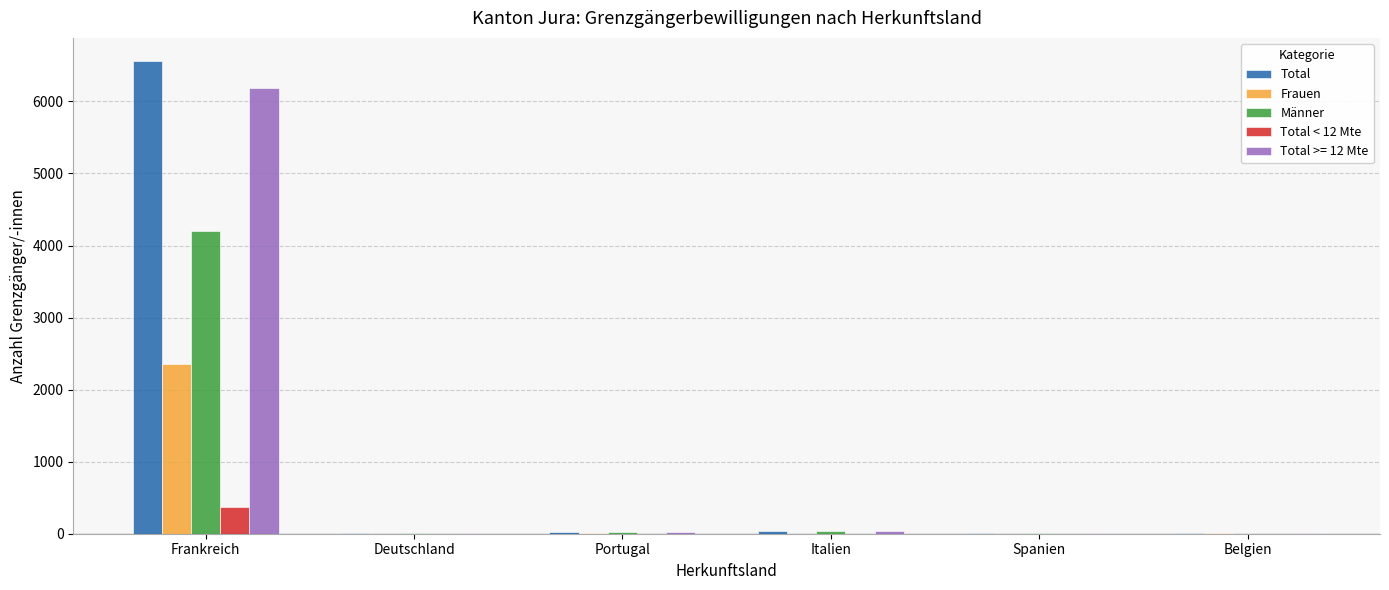

What is the spread (max minus min) of values at Portugal?

25